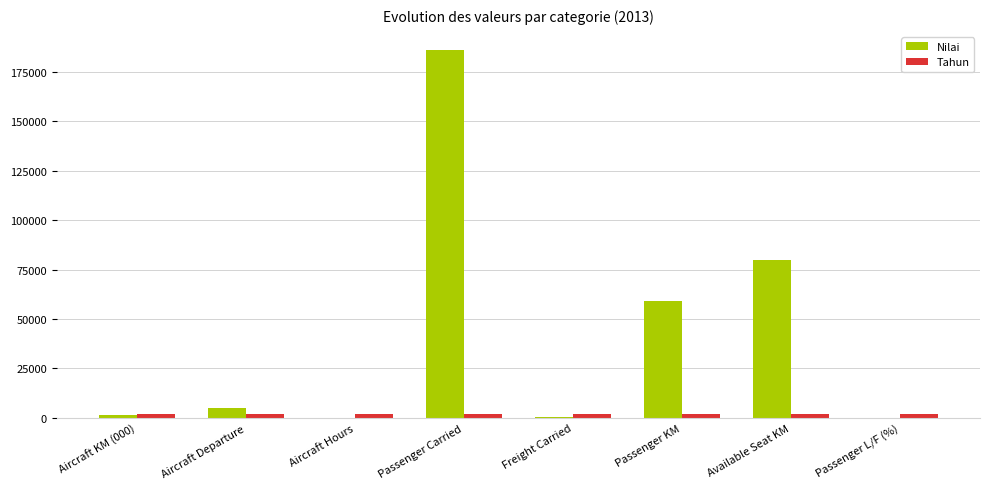

What is the total value across all series at Aircraft KM (000)?

3589